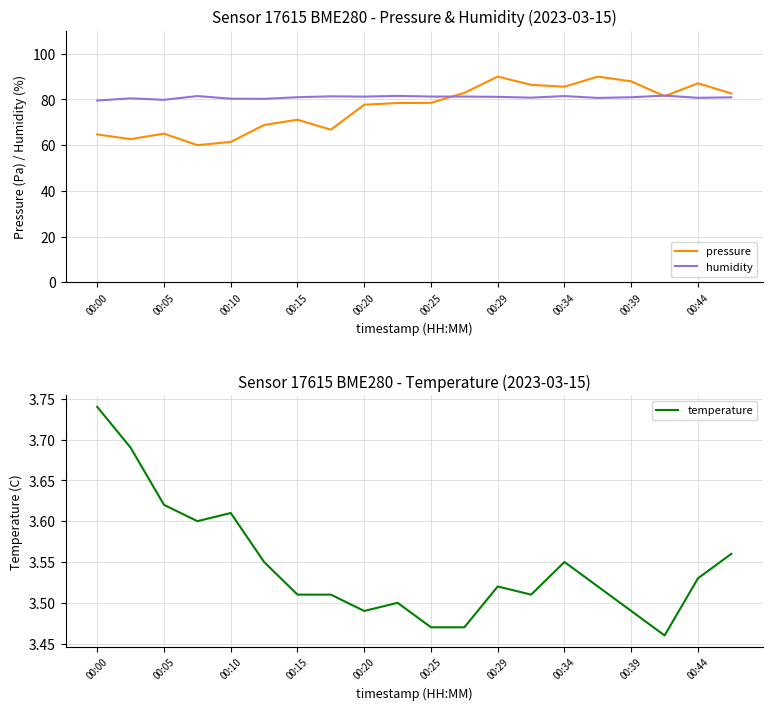

Does the chart display data point markers on the line(s)?

No